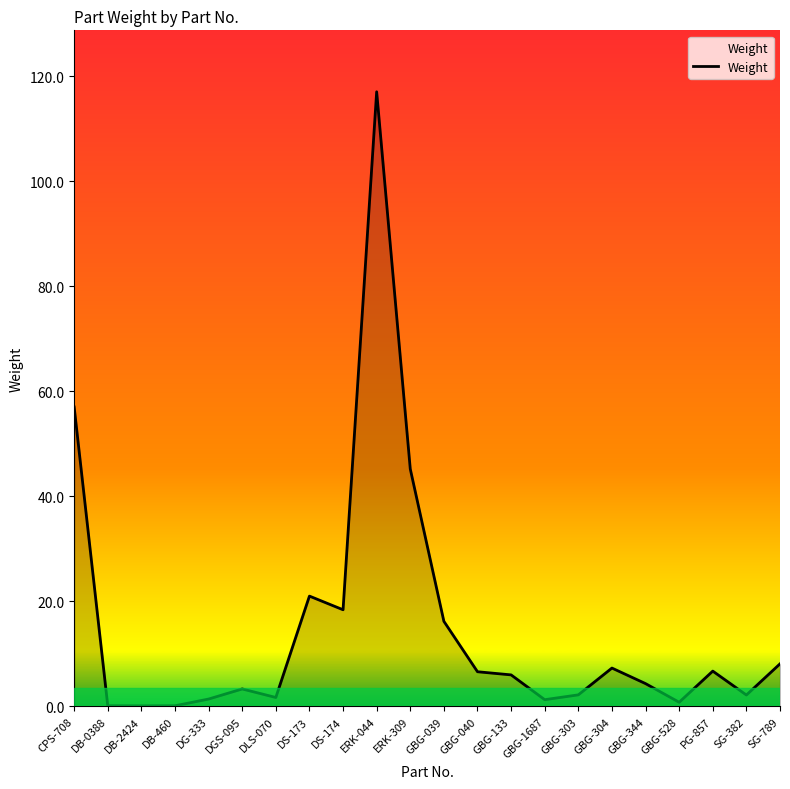

What is the ratio of the value at ERK-309 to the value at GBG-133?

7.5